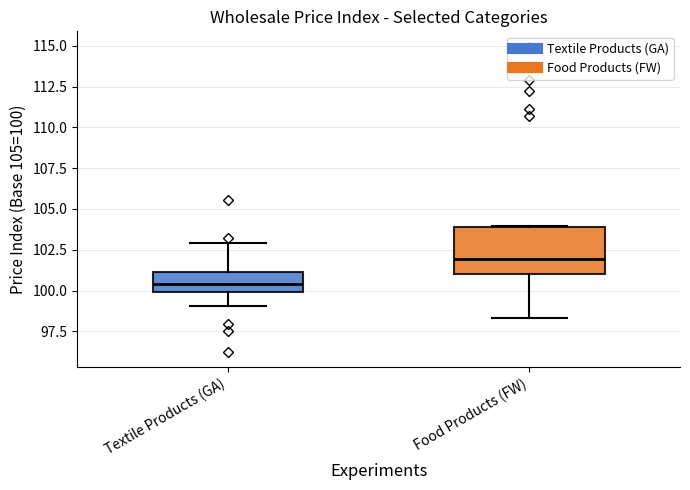

Which box is the tallest, from its lower edge to its upper edge?

Food Products (FW)